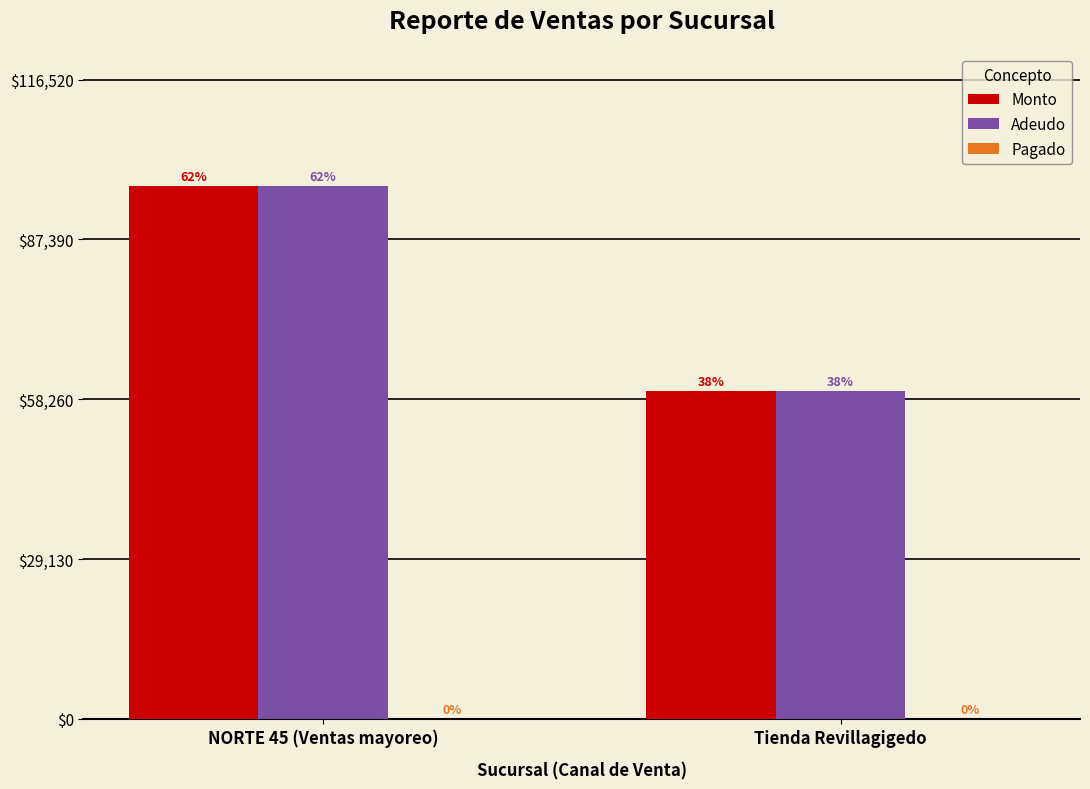

Does the chart contain any negative values?

No